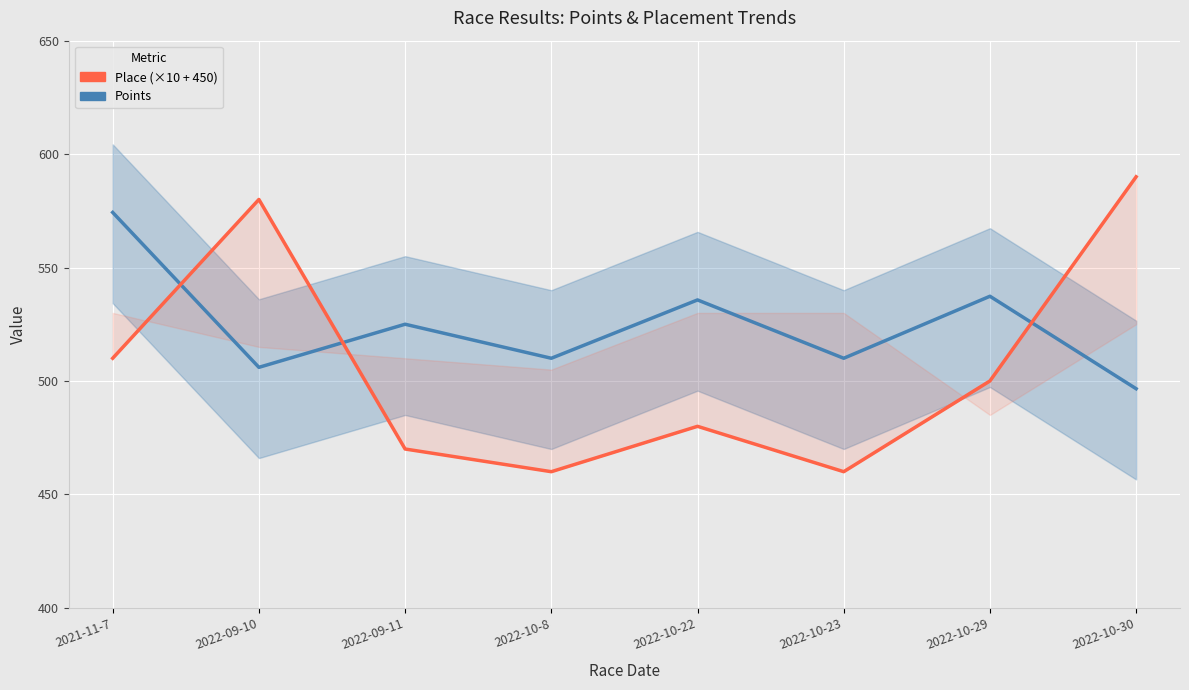

How many times do Place (×10 + 450) and Points cross each other?

3